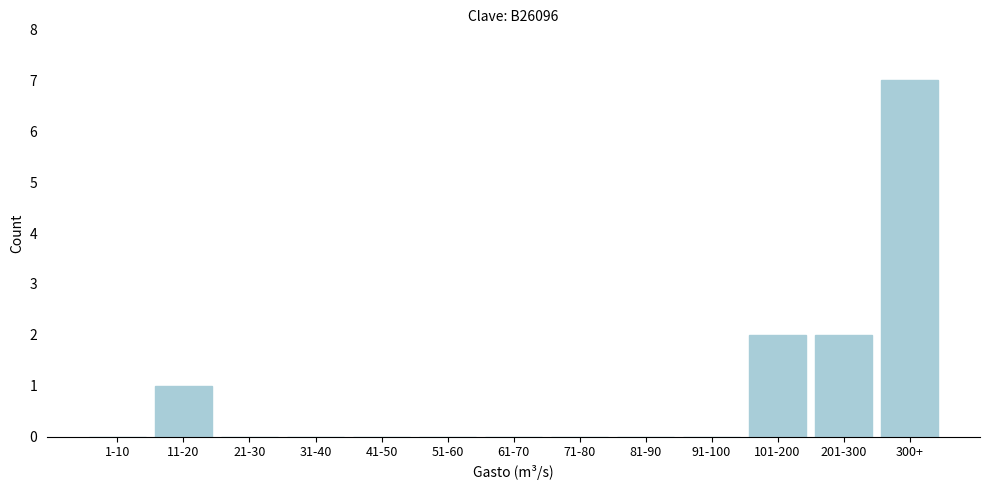

Reading right to left, list all the values displayed in this chart.

300+=7	201-300=2	101-200=2	91-100=0	81-90=0	71-80=0	61-70=0	51-60=0	41-50=0	31-40=0	21-30=0	11-20=1	1-10=0